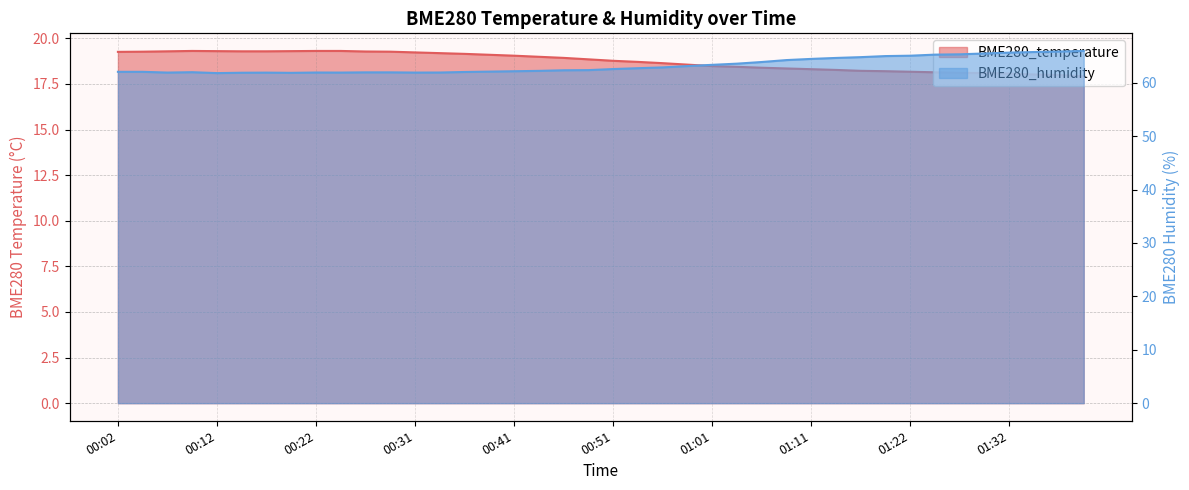

True or false: BME280_temperature has a value of 26.6 at 00:36.

False